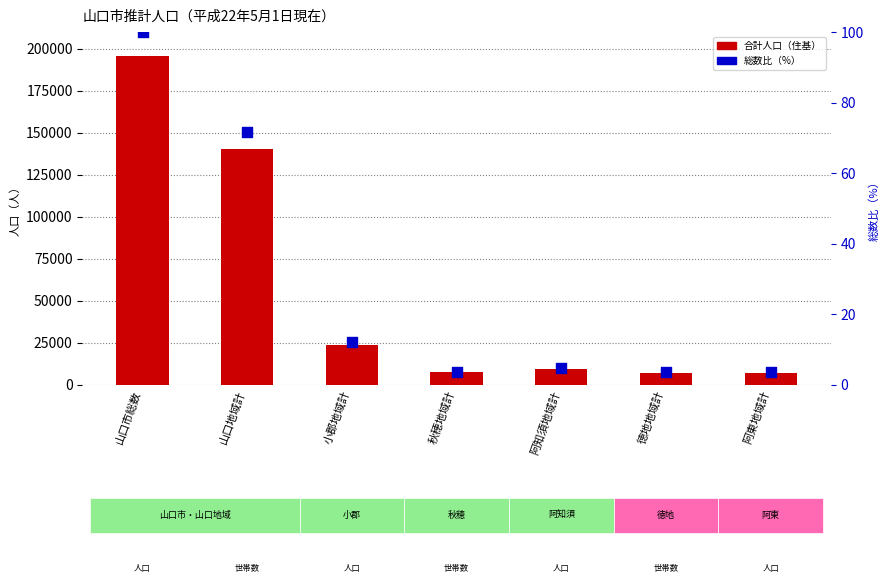

What is the total value across all series at 阿知須地域計?

9232.7